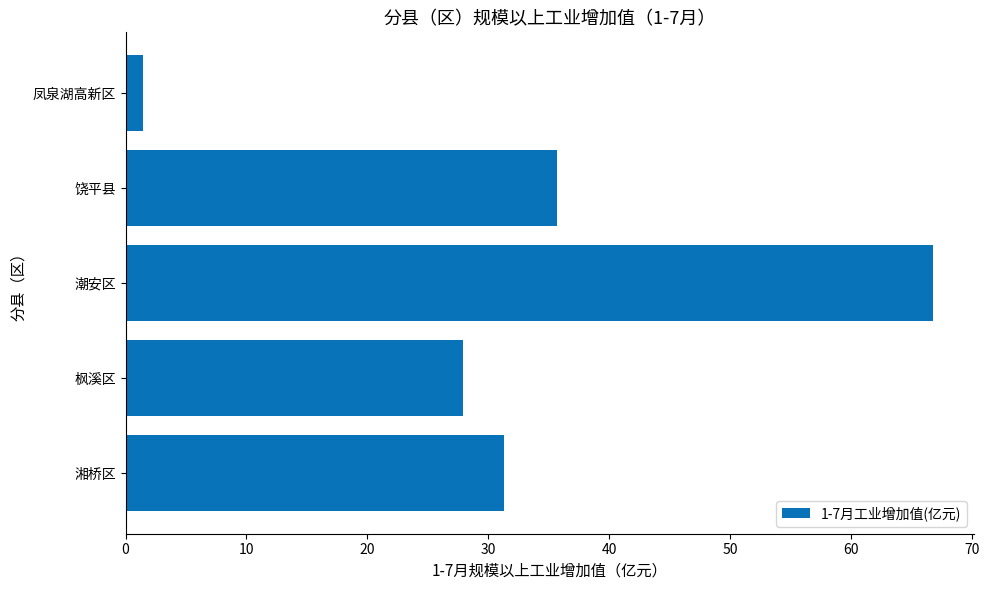

What is the smallest value displayed?

1.4